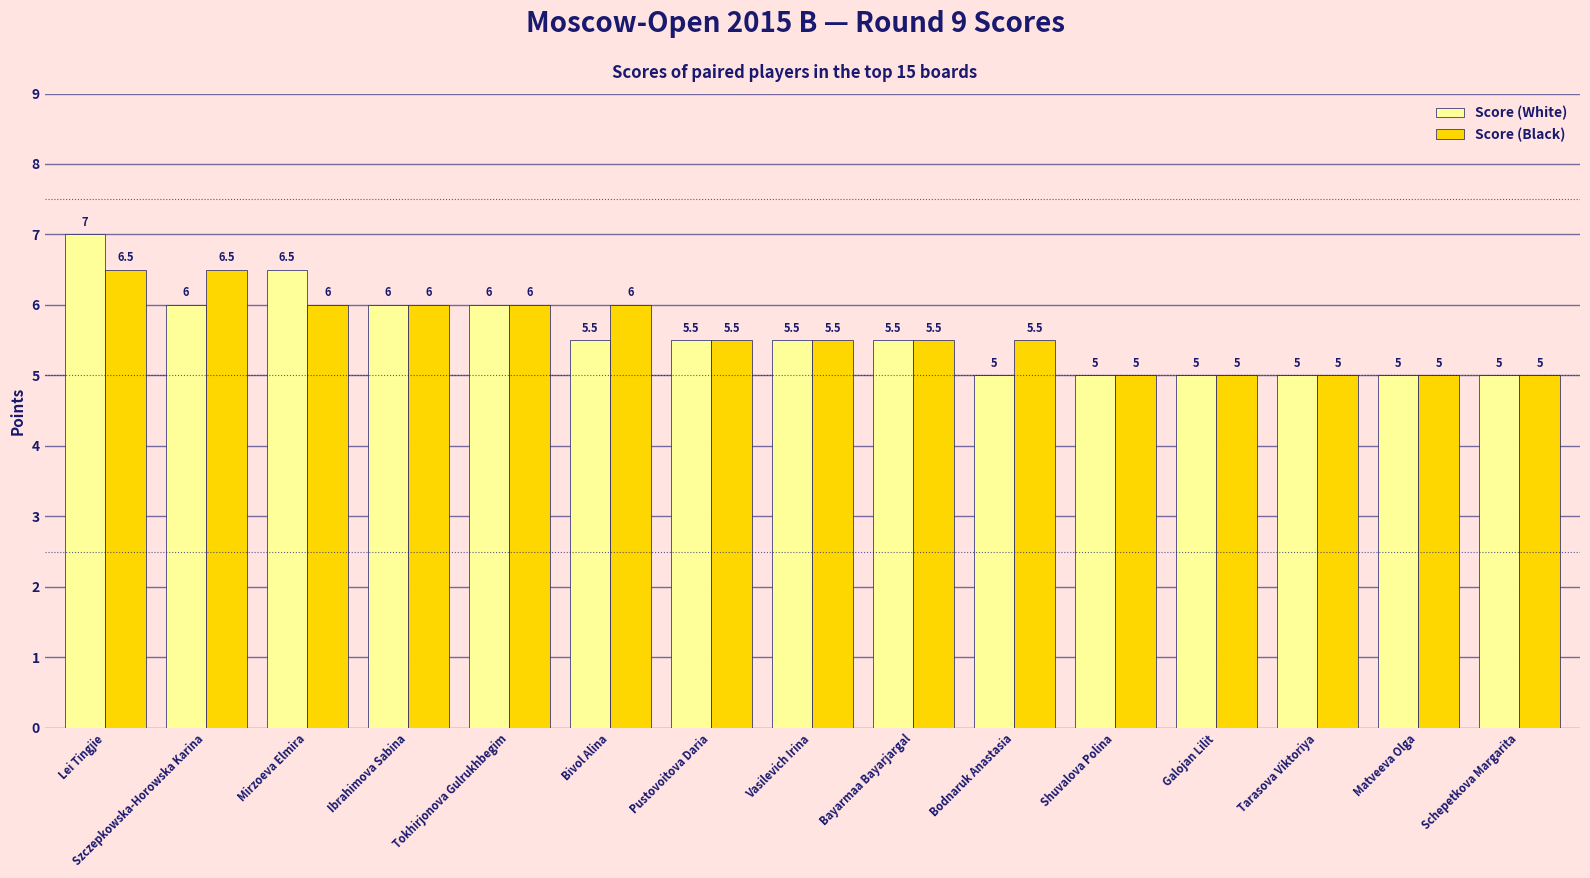

Reading right to left, list all the values displayed in this chart.

Score (White): 5.0	5.0	5.0	5.0	5.0	5.0	5.5	5.5	5.5	5.5	6.0	6.0	6.5	6.0	7.0
Score (Black): 5.0	5.0	5.0	5.0	5.0	5.5	5.5	5.5	5.5	6.0	6.0	6.0	6.0	6.5	6.5